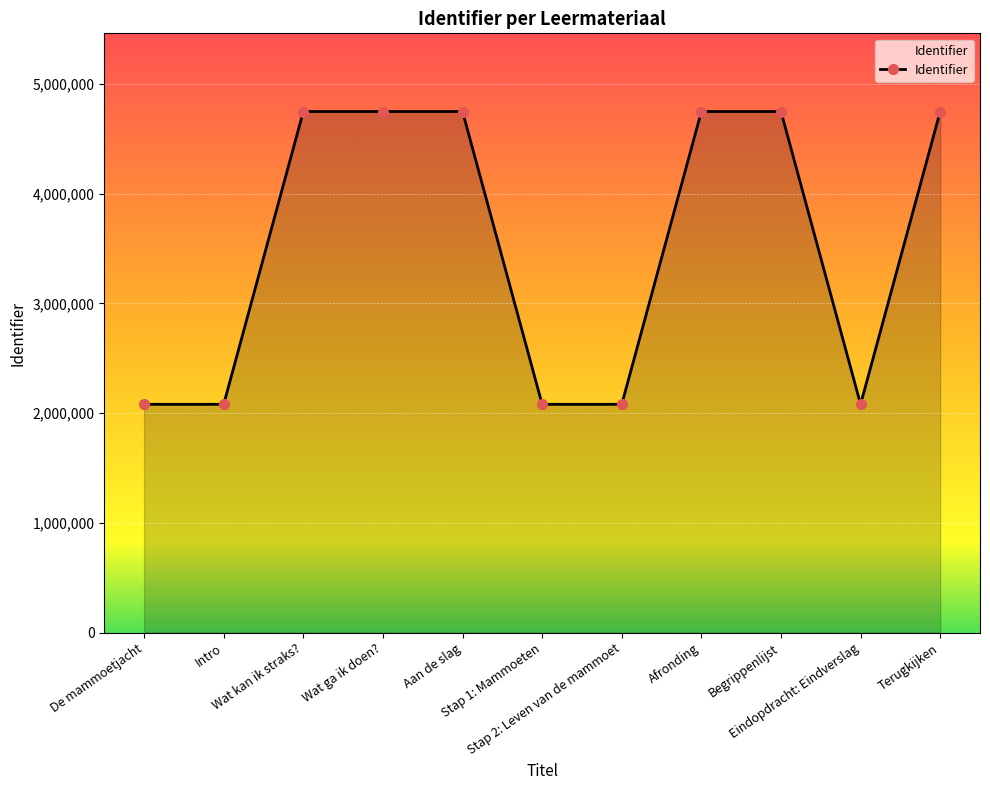

Read the value at De mammoetjacht.

2079962